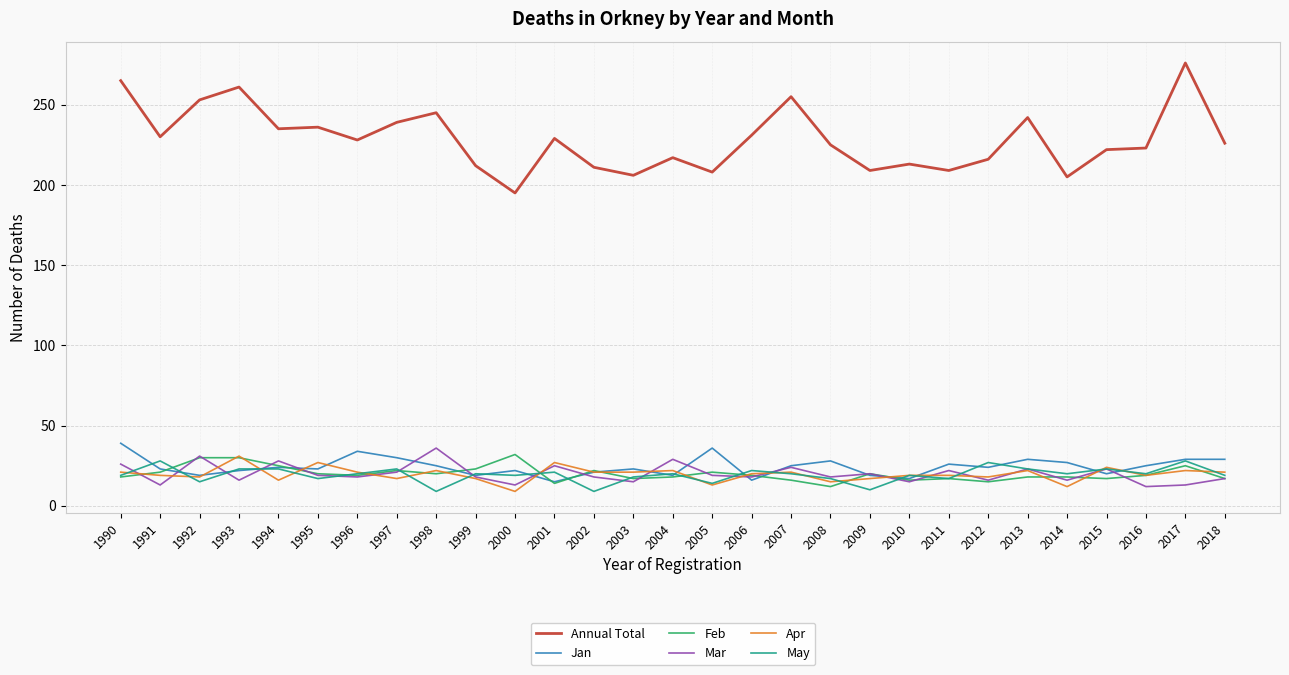

True or false: Annual Total and May cross at least once.

False